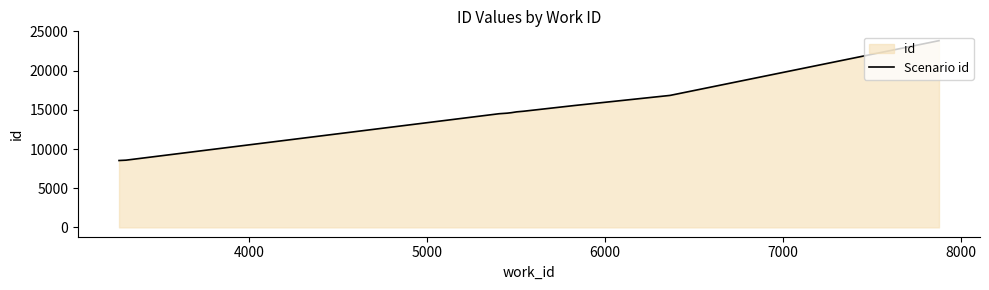

Does the chart have visible grid lines?

No